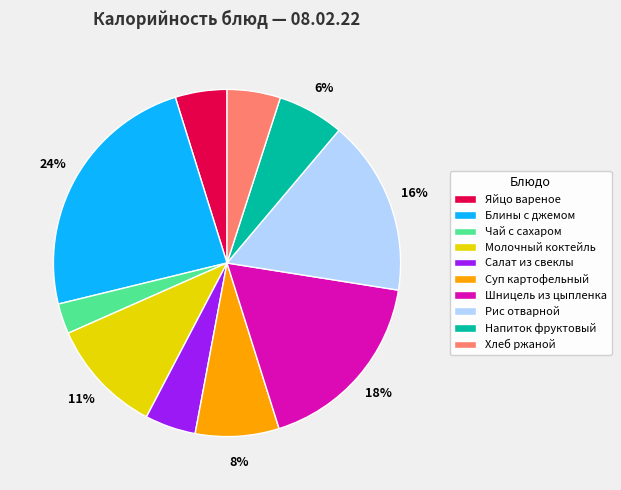

Which slice is the smallest?

Чай с сахаром